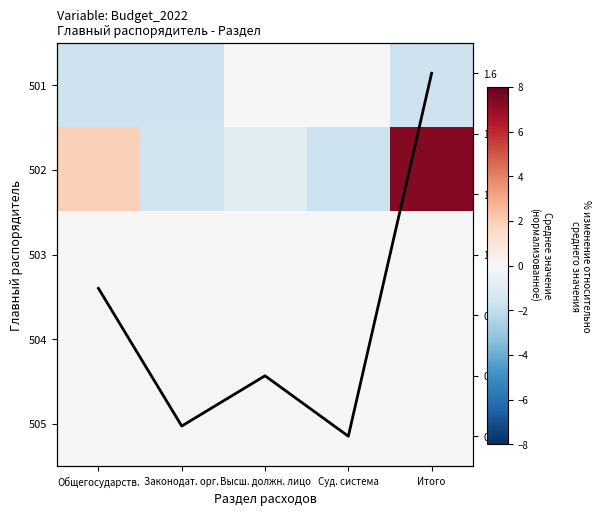

Which label corresponds to the smallest value in the chart?

Суд. система